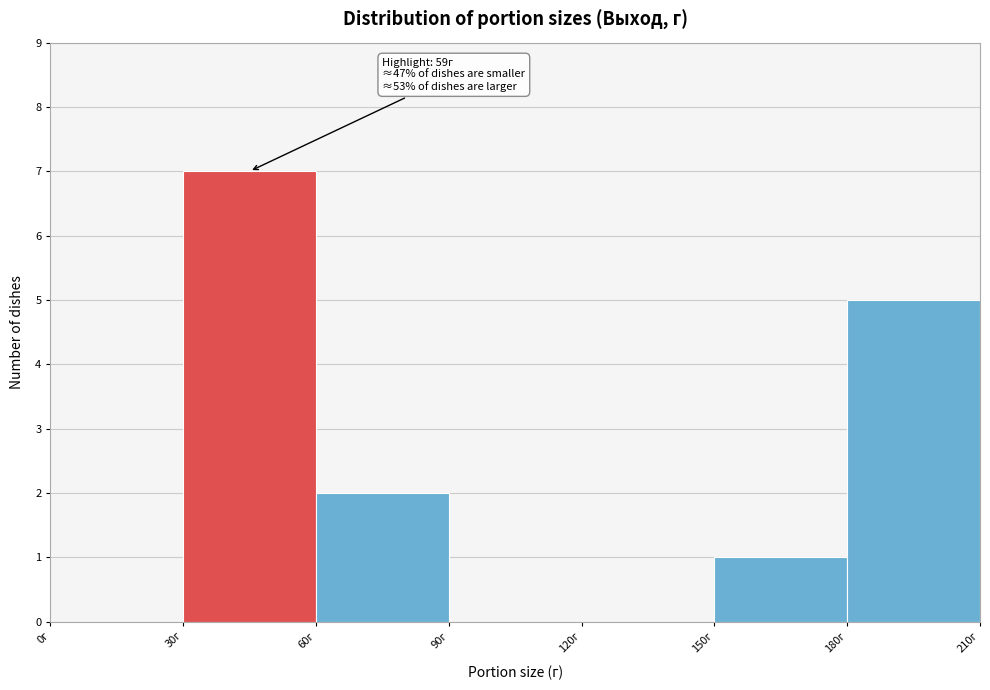

Which range on the x-axis has the tallest bar?

30 to 60